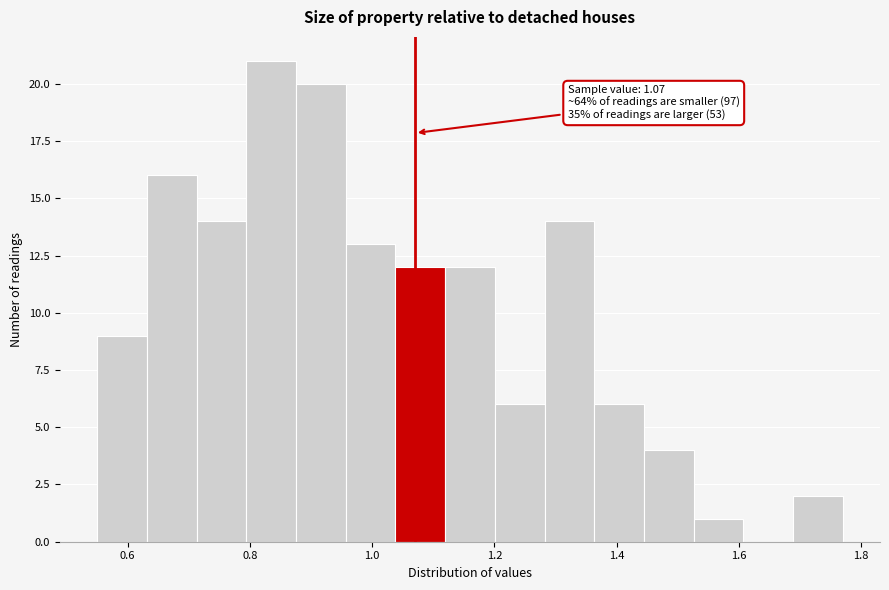

Which range on the x-axis has the tallest bar?

0.80 to 0.88